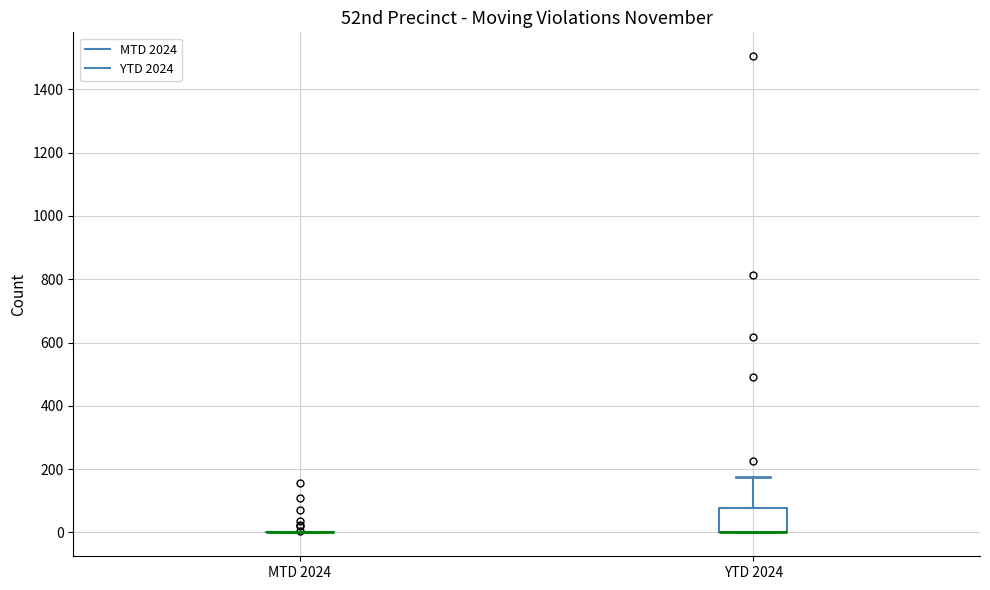

Which box is the tallest, from its lower edge to its upper edge?

YTD 2024